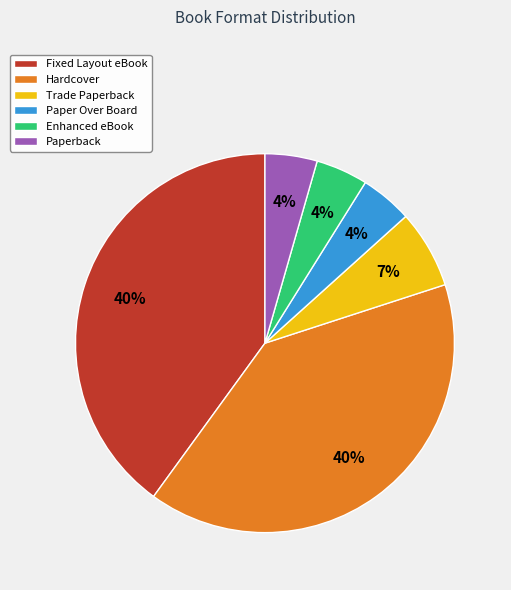

How many slices are in this pie chart?

6